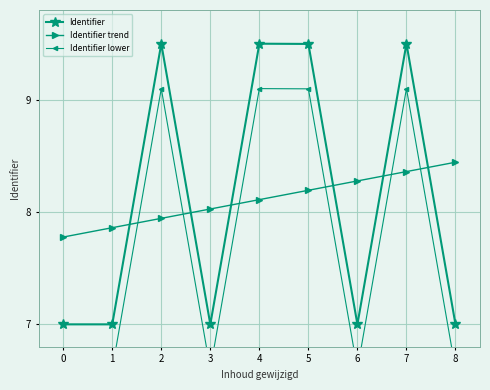

What is the value of the Identifier lower point at the 7th from the left?

6.6